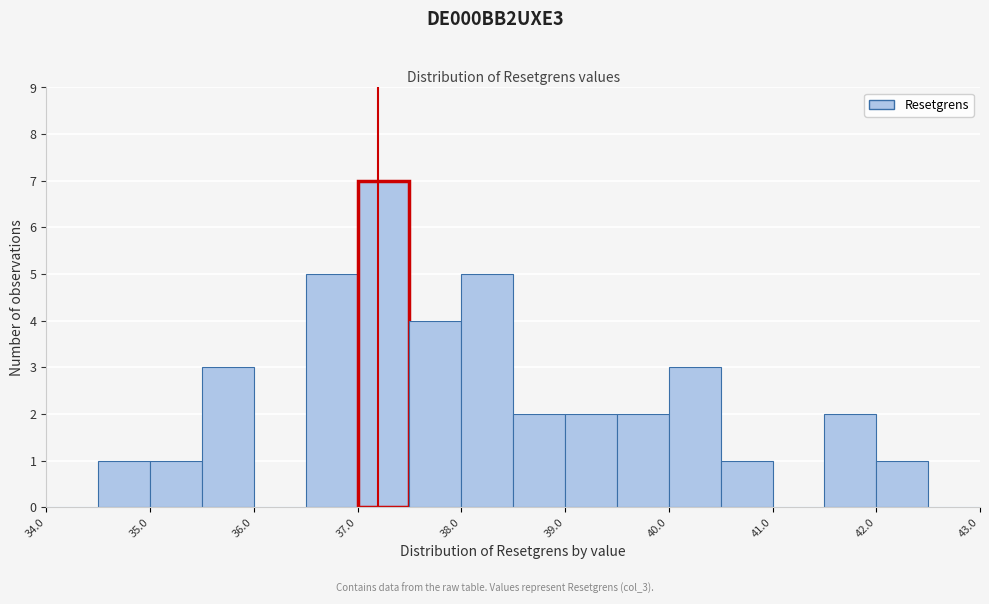

Over which range of the x-axis is the bar tallest?

37.0 to 37.5